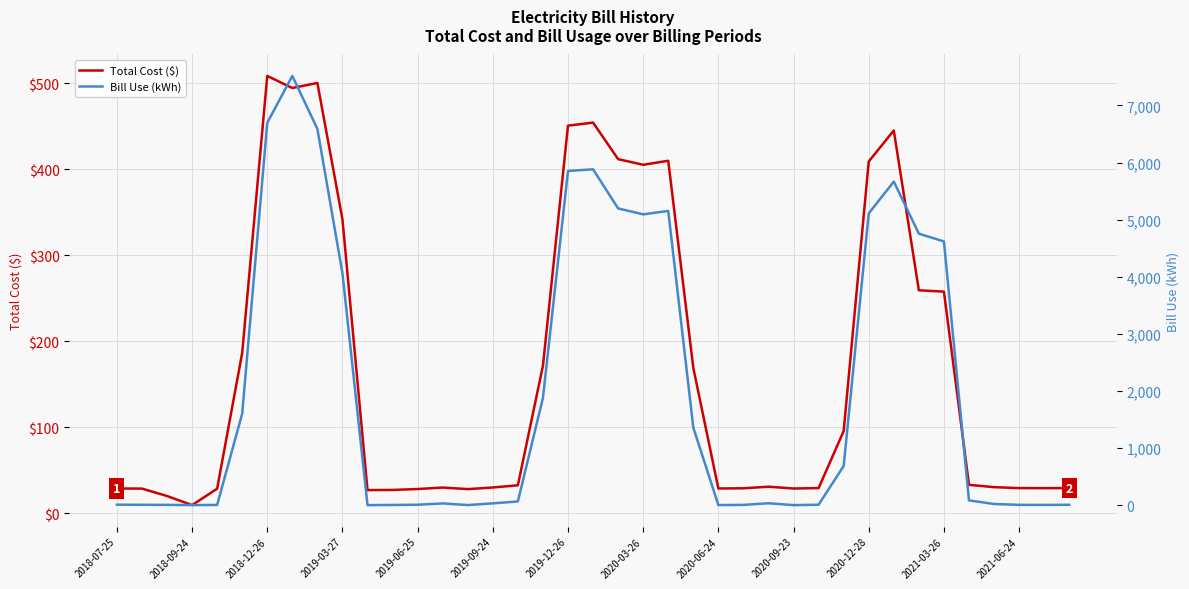

What is the average value of the Total Cost ($) series?

168.9